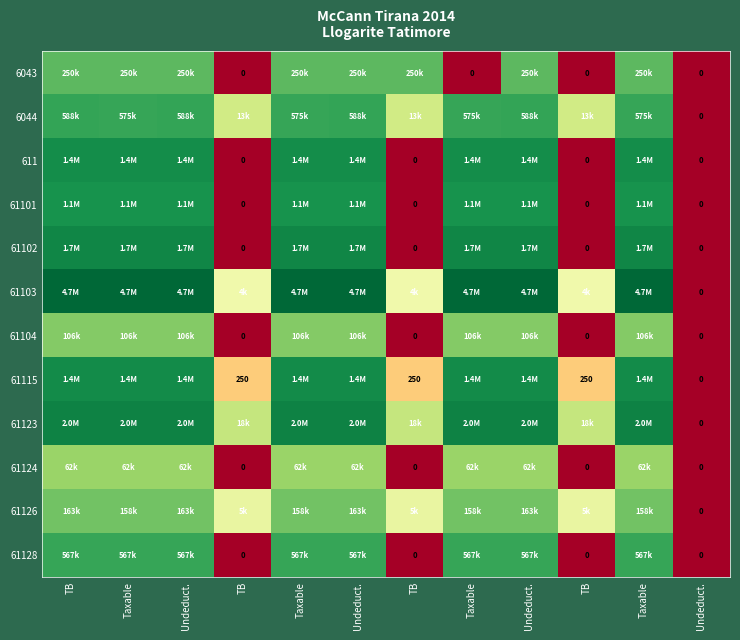

Is the value of 61104 at Undeduct. greater than the value of 61115 at Undeduct.?

No